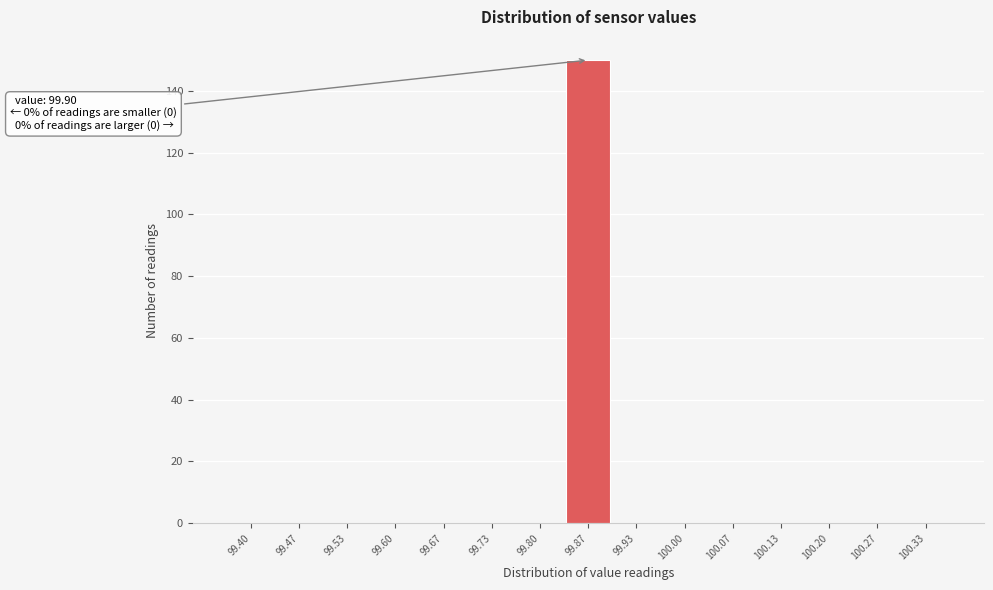

Reading right to left, extract all data points from this chart.

100.33=0	100.27=0	100.20=0	100.13=0	100.07=0	100.00=0	99.93=0	99.87=150	99.80=0	99.73=0	99.67=0	99.60=0	99.53=0	99.47=0	99.40=0